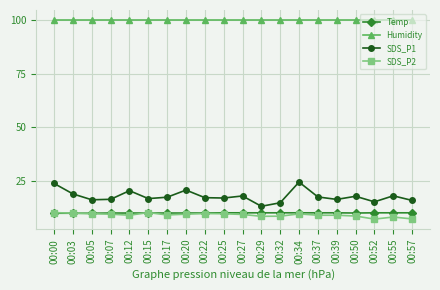

What is the value of the SDS_P2 point at the 13th from the left?

8.7